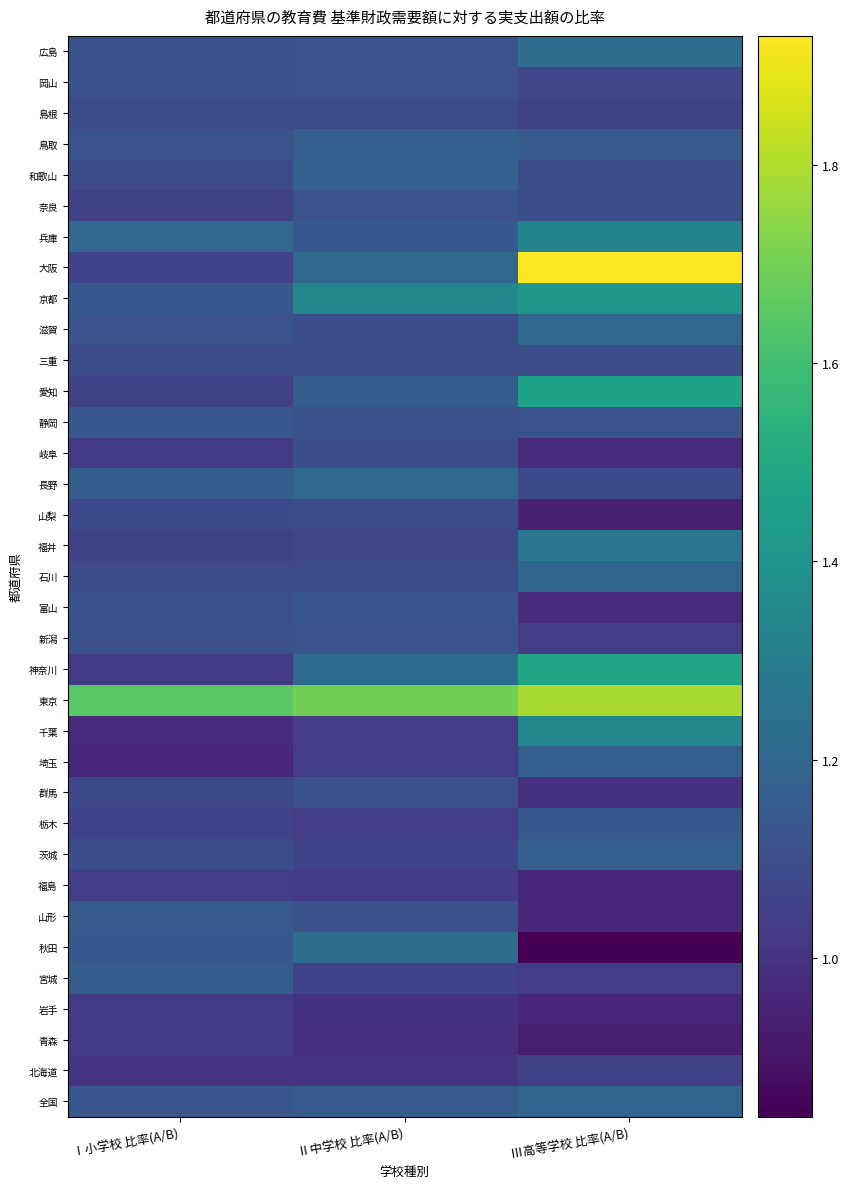

Between Ⅲ高等学校 比率(A/B) and Ⅰ小学校 比率(A/B), which is larger?

Ⅲ高等学校 比率(A/B)